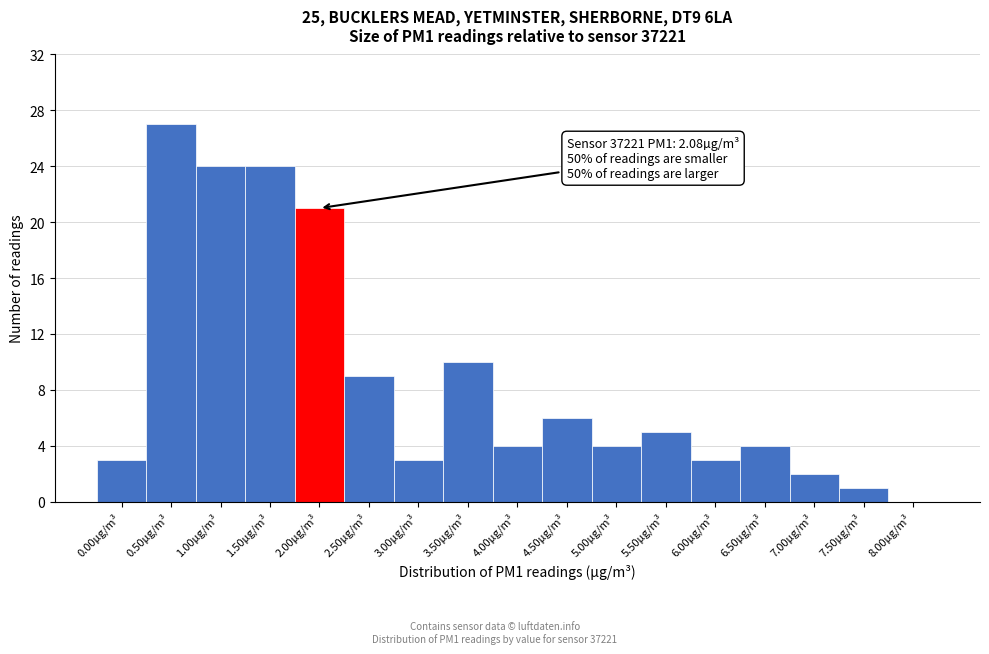

Reading left to right, transcribe all the data shown in this chart.

0.00µg/m³=3	0.50µg/m³=27	1.00µg/m³=24	1.50µg/m³=24	2.00µg/m³=21	2.50µg/m³=9	3.00µg/m³=3	3.50µg/m³=10	4.00µg/m³=4	4.50µg/m³=6	5.00µg/m³=4	5.50µg/m³=5	6.00µg/m³=3	6.50µg/m³=4	7.00µg/m³=2	7.50µg/m³=1	8.00µg/m³=0